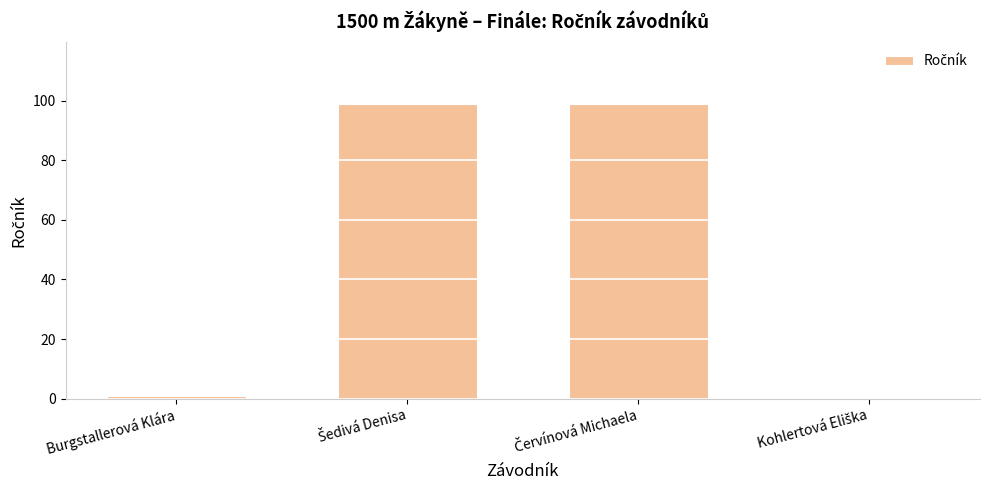

Where is the data nearest to the value 49?

Burgstallerová Klára